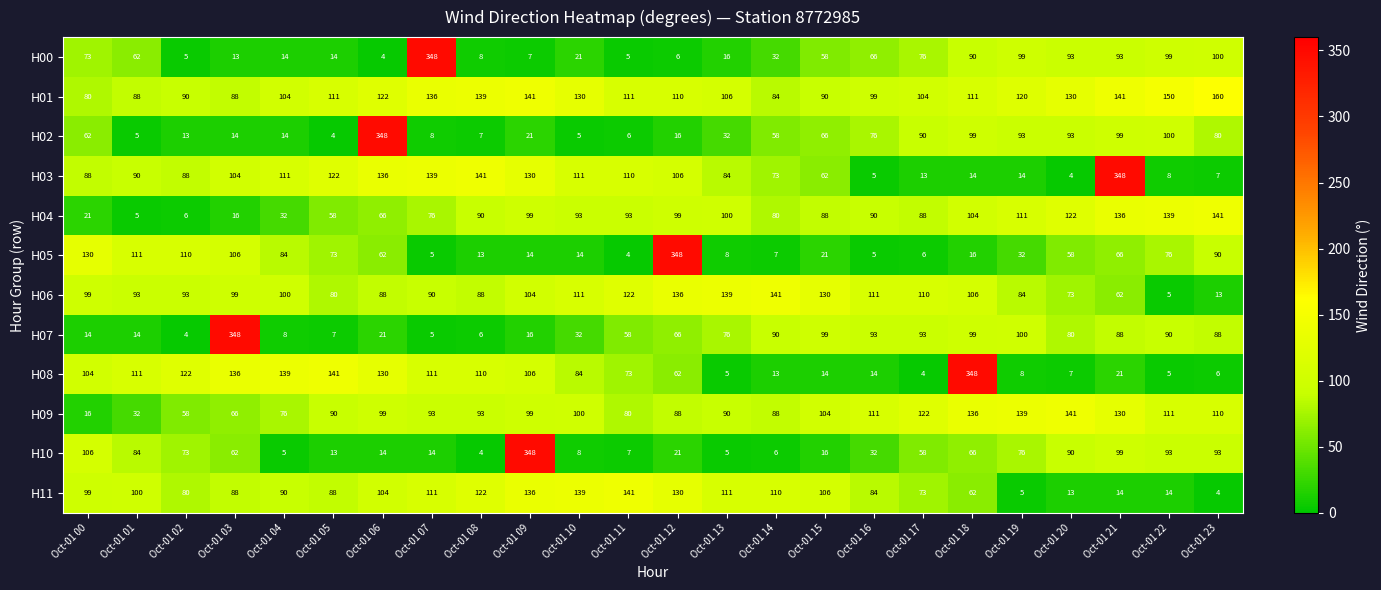

What is the difference between the highest and lowest values at Oct-01 23?

156